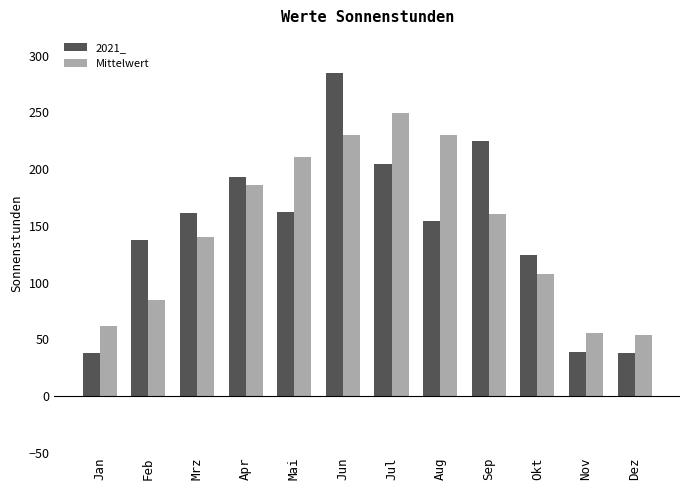

Between Feb and Mai, which series saw the biggest shift?

Mittelwert